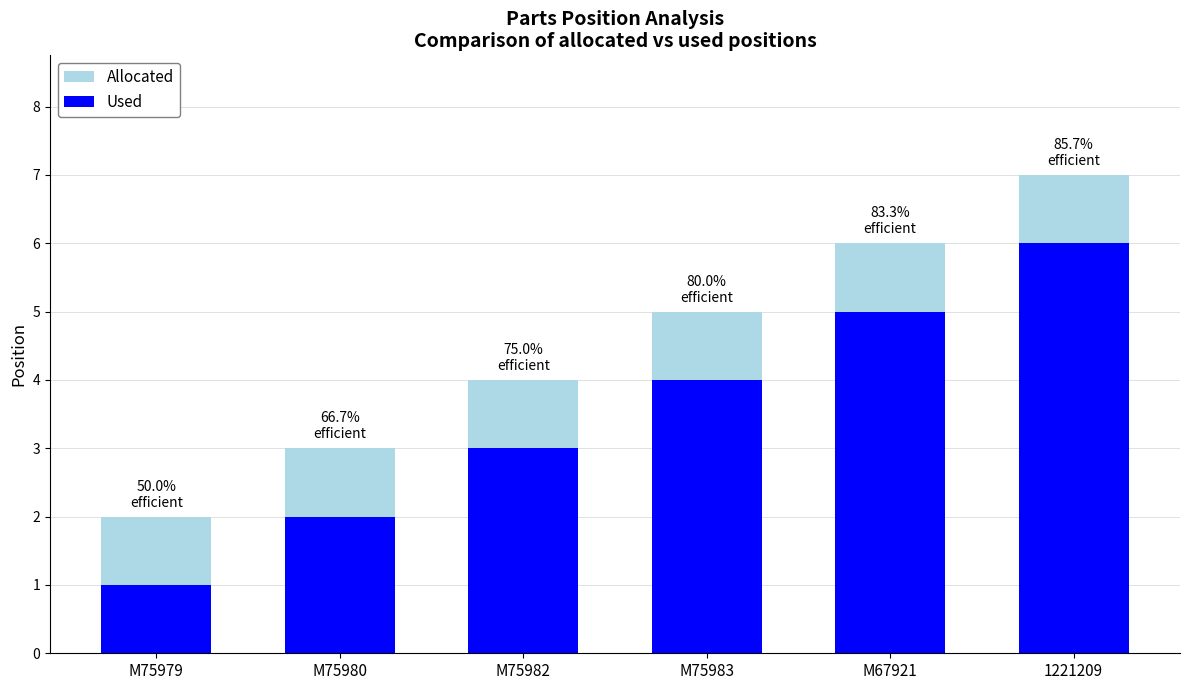

What position from the left is M75983?

4